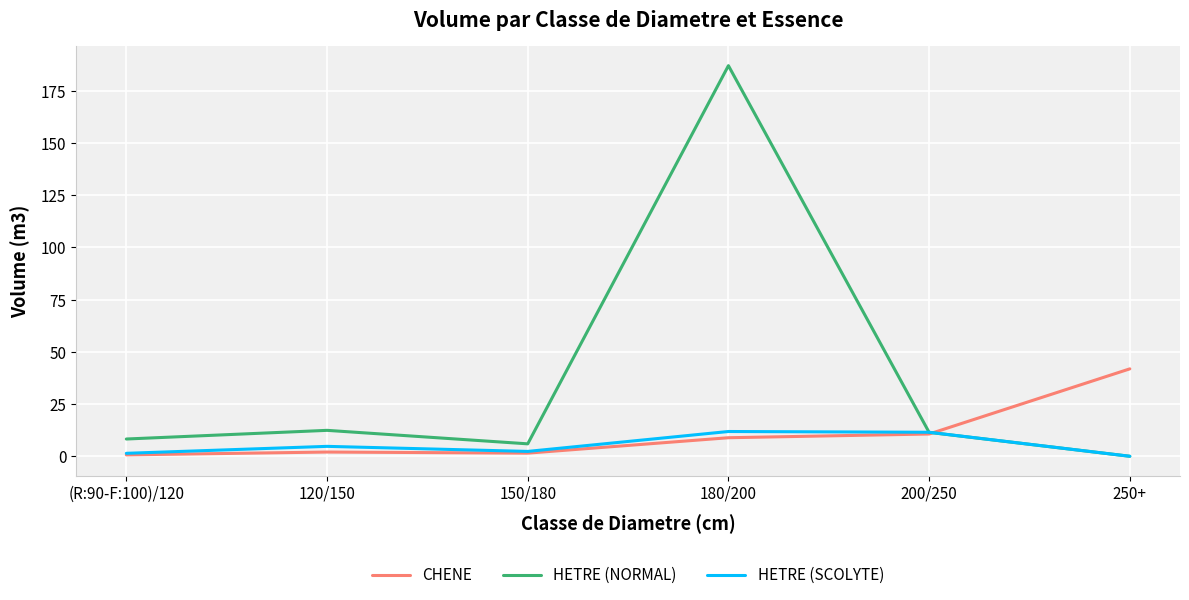

What is the total value across all series at 200/250?

33.6